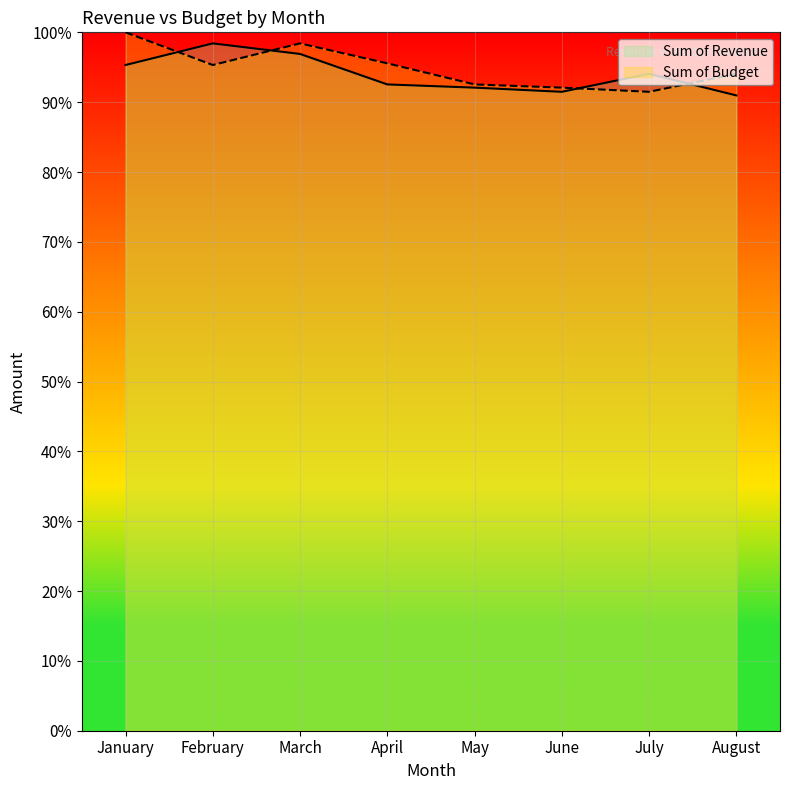

Reading right to left, what are all the values shown in this chart?

Sum of Revenue: 91.0	94.1	91.5	92.1	92.5	96.9	98.4	95.3
Sum of Budget: 94.1	91.5	92.1	92.5	95.6	98.4	95.3	100.0